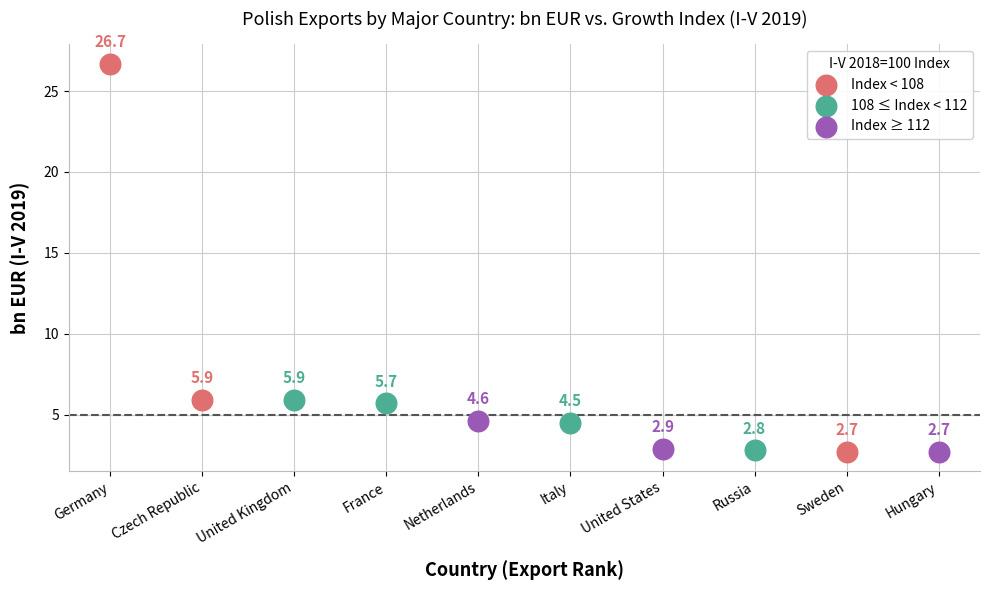

Which series contains the highest Y value?

Index < 108